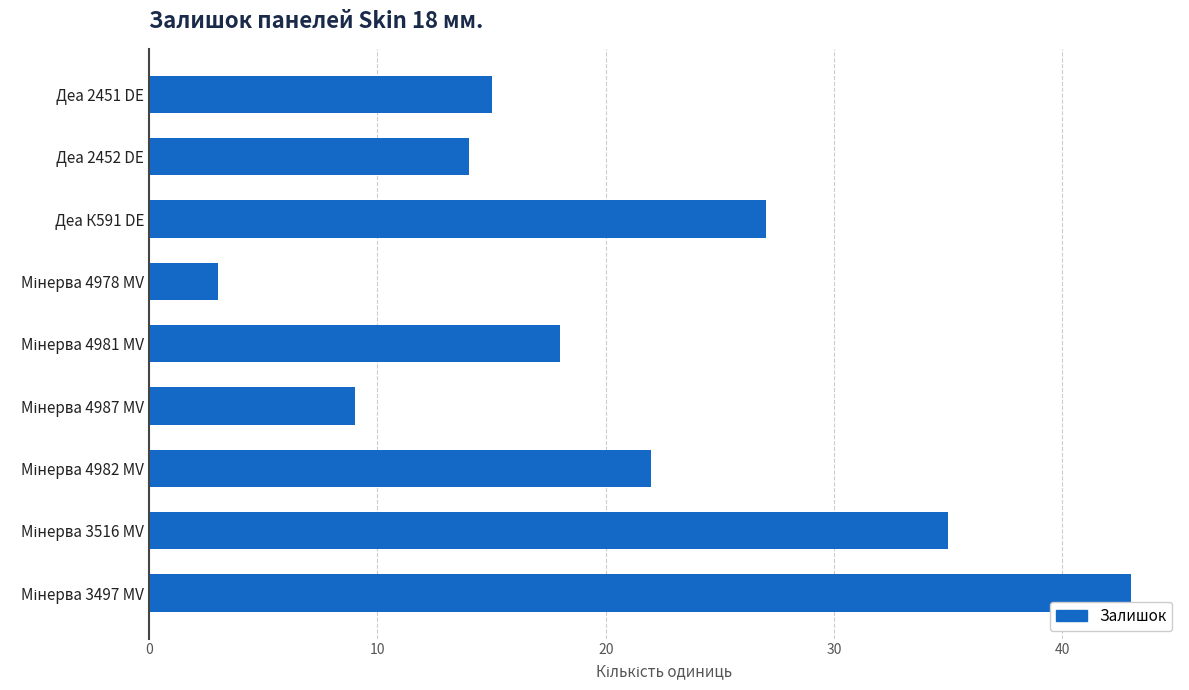

Reading top to bottom, extract all data points from this chart.

15	14	27	3	18	9	22	35	43